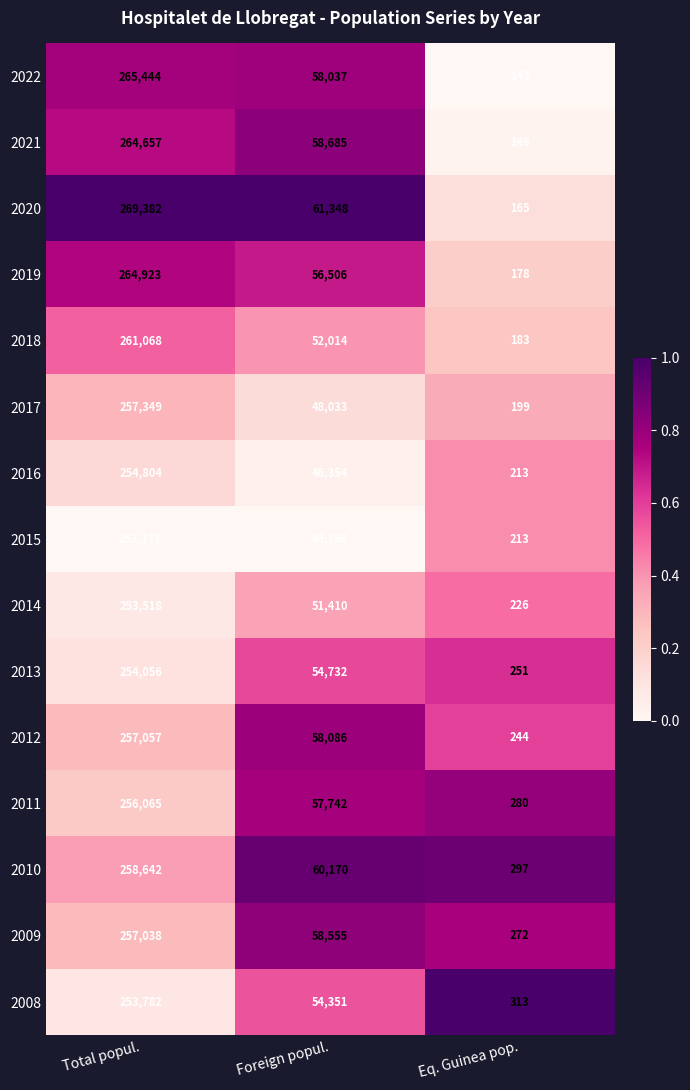

What is the difference between the maximum and minimum values in the 2021 series?

264511